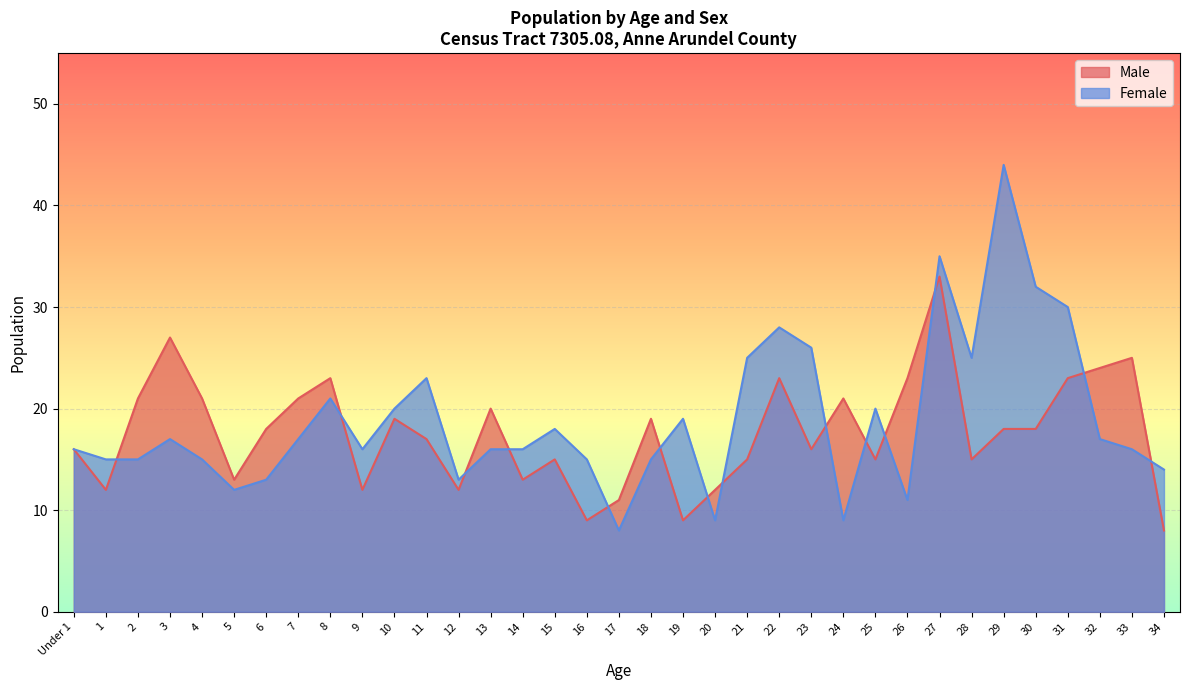

Does the chart display data point markers on the line(s)?

No